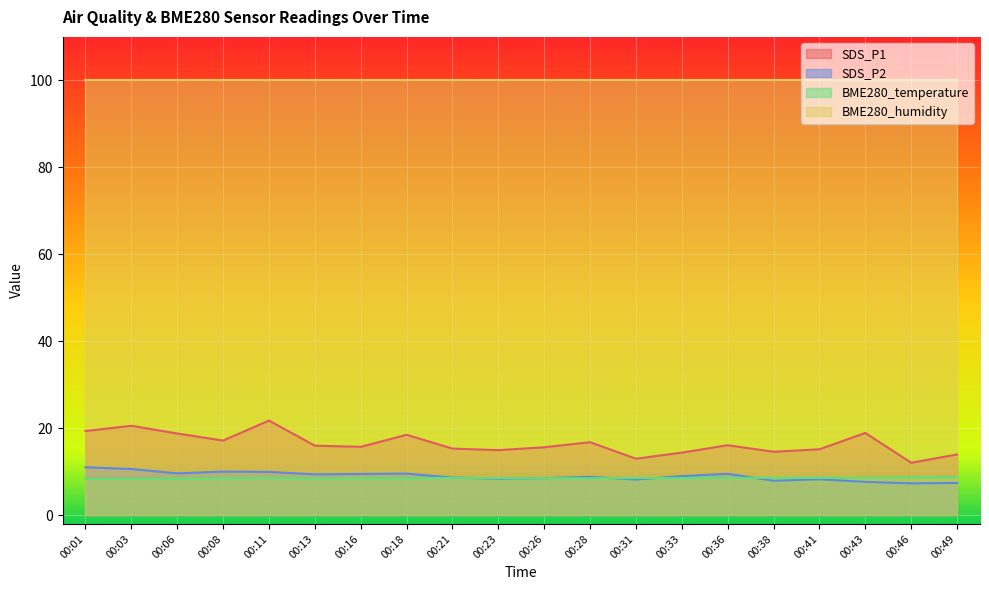

Does the chart display data point markers on the line(s)?

No